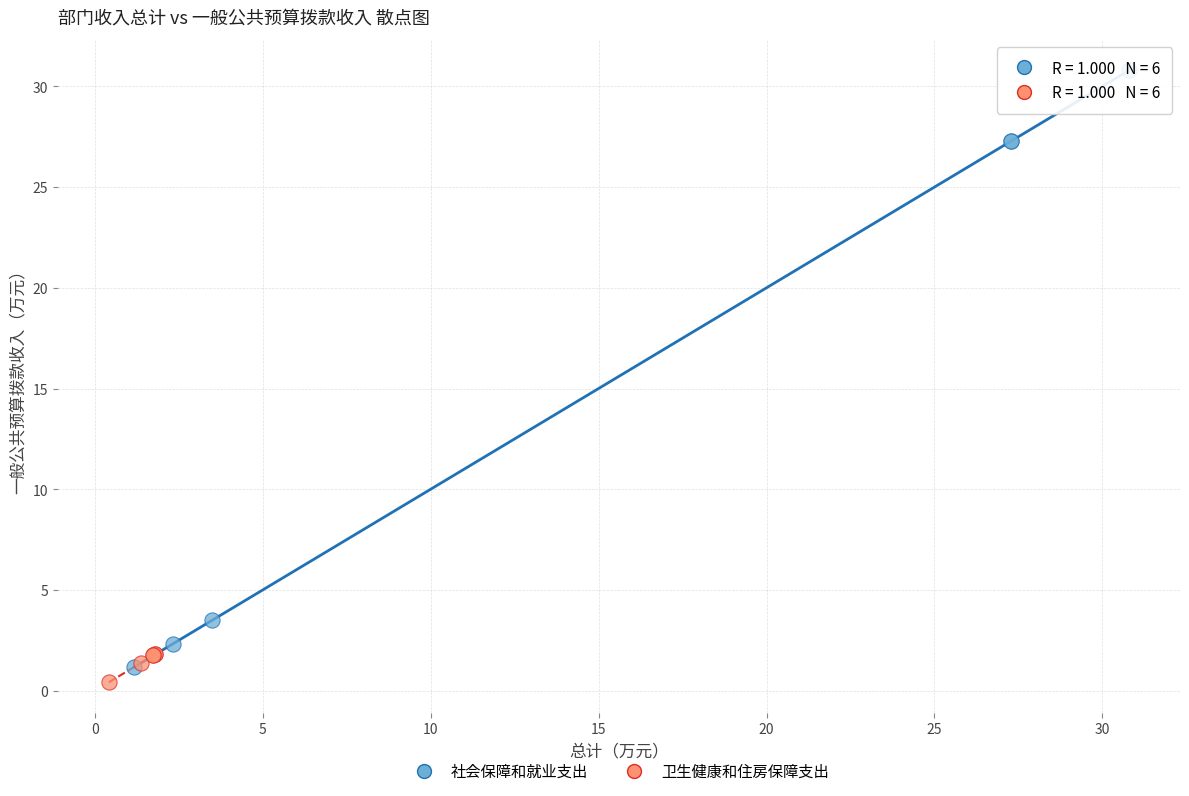

Which series has the largest Y range (max minus min)?

社会保障和就业支出